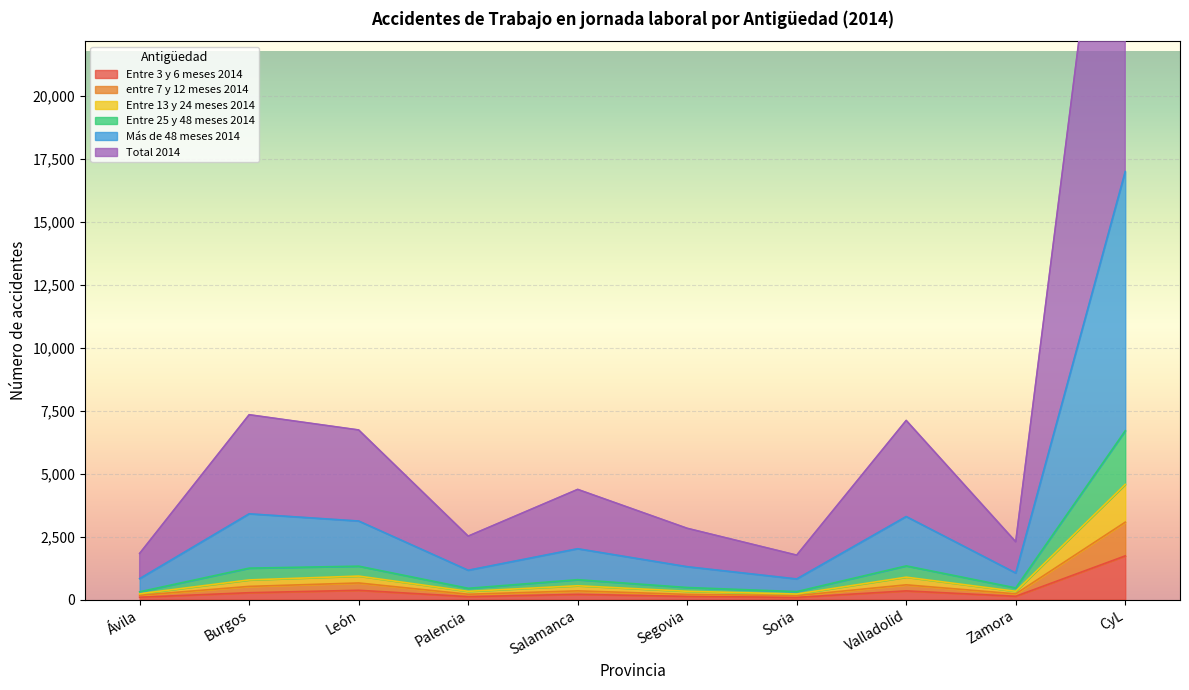

The Entre 3 y 6 meses 2014 series shows 1734 at CyL. True or false?

True